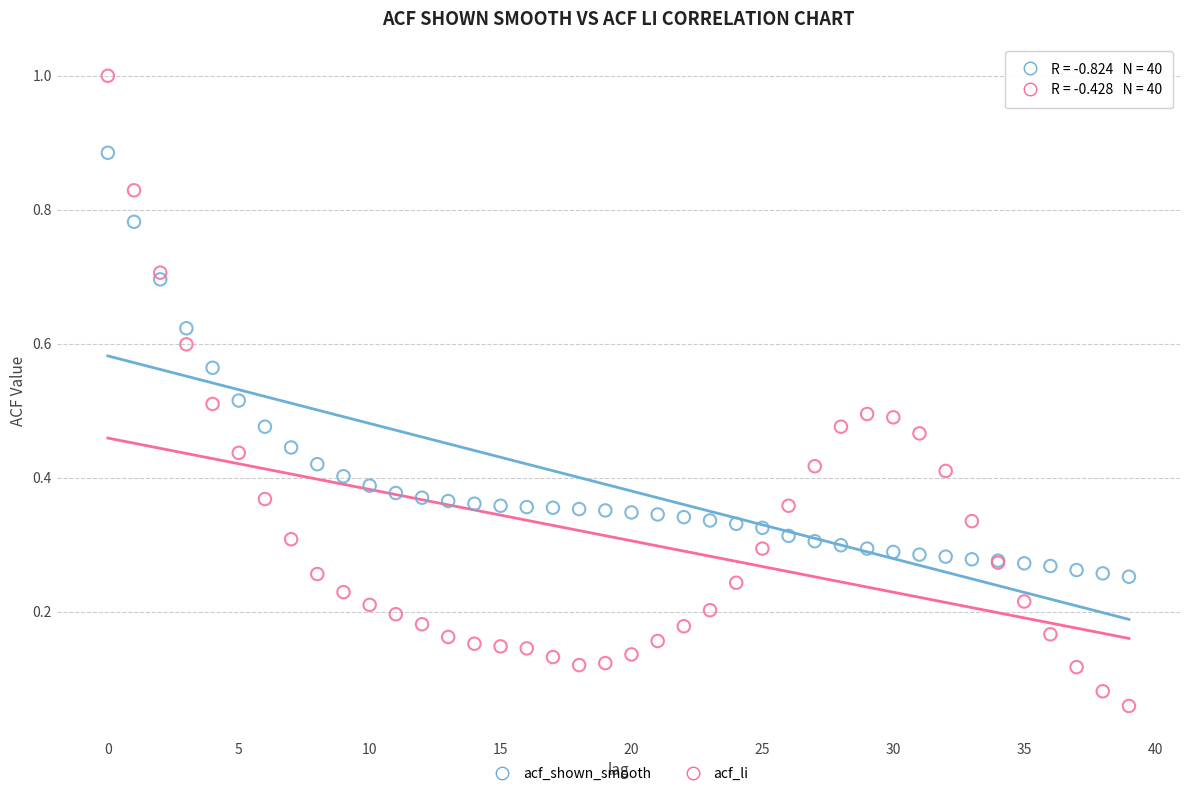

Which series contains the lowest Y value?

acf_li